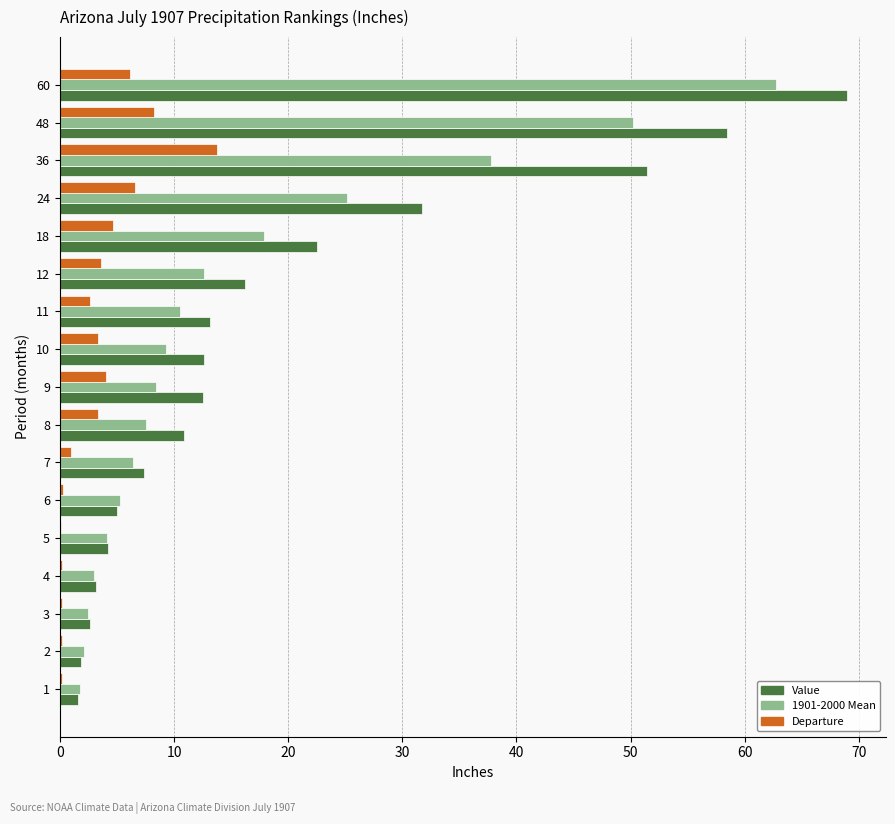

Is it true that Value equals 31.8 at 24?

True